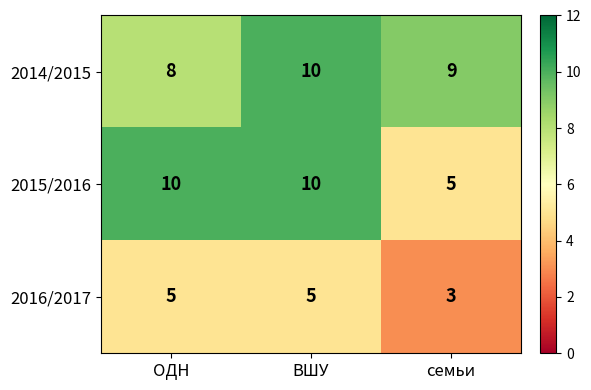

The value of 2014/2015 at ОДН is 8. True or false?

True